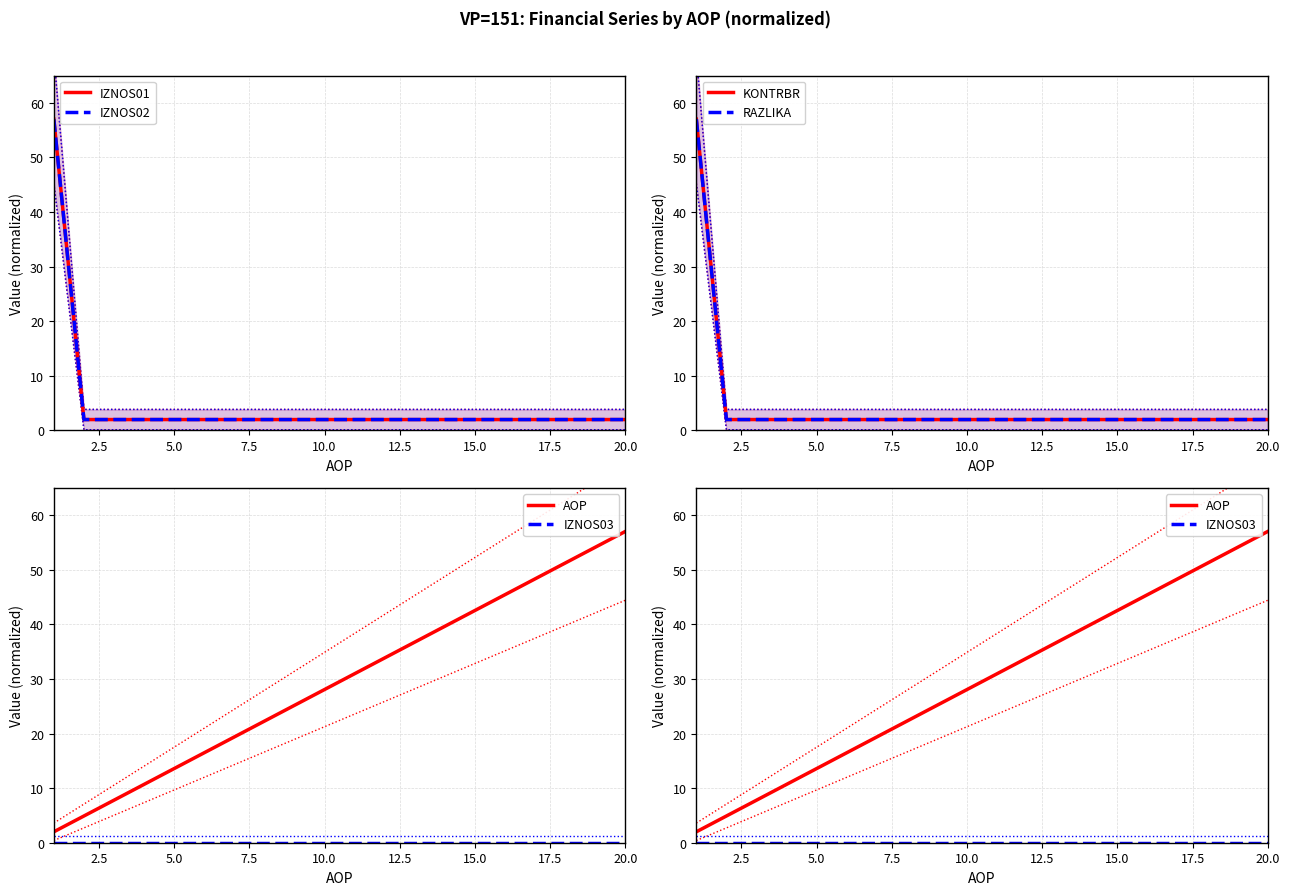

Is this an area chart (filled region under the line)?

No